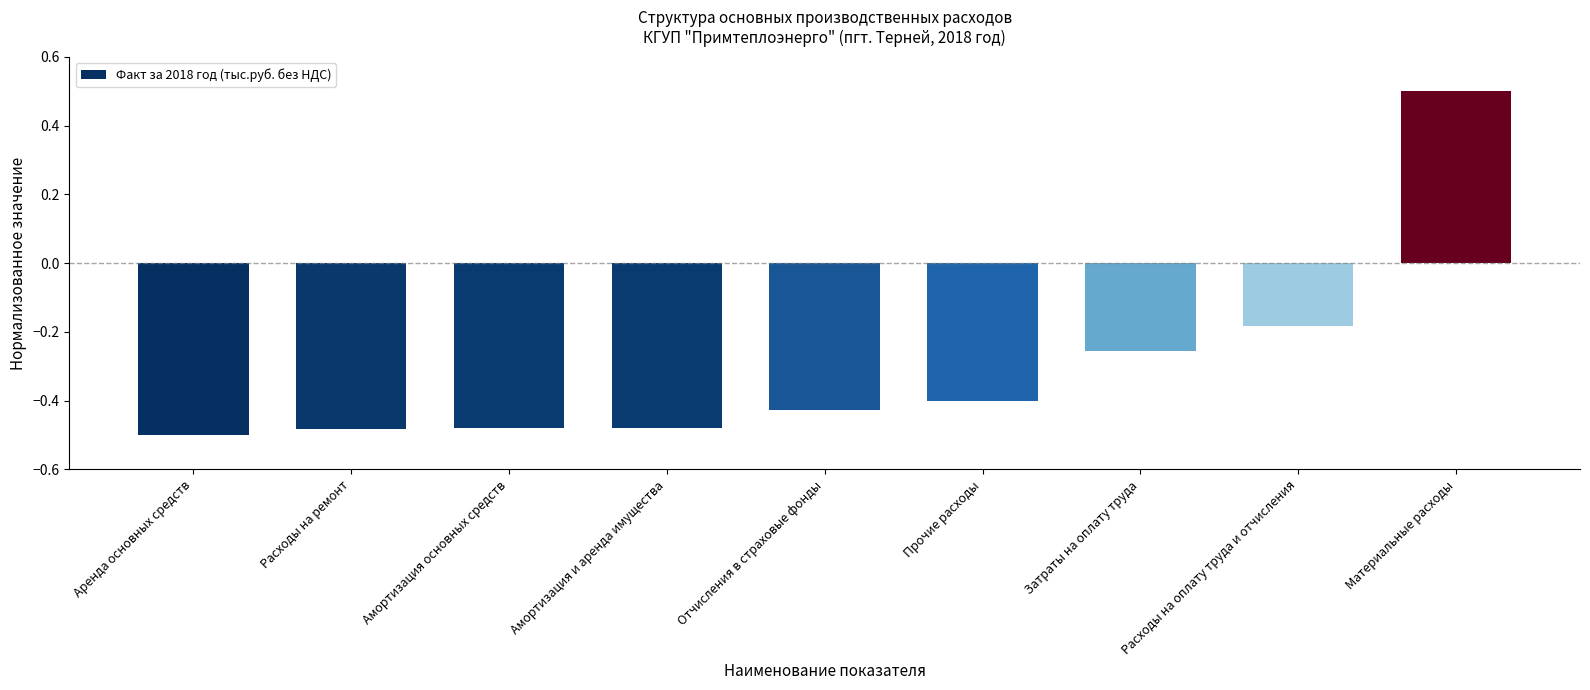

Which category has the highest value across all series?

Материальные расходы